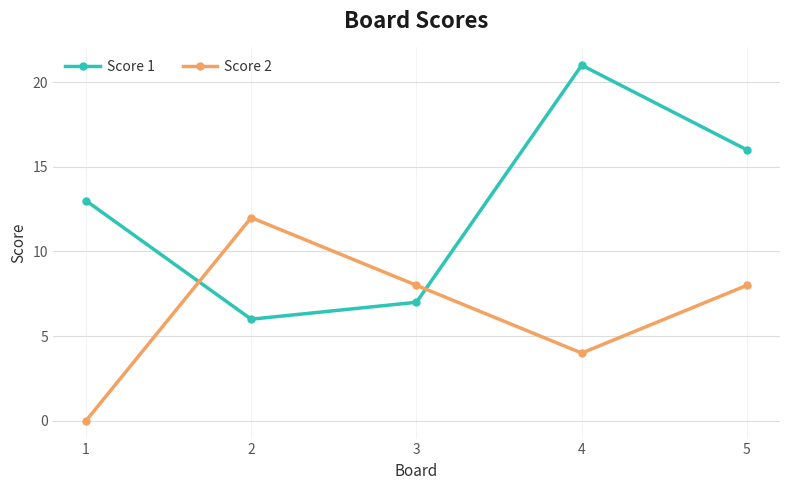

Does the chart display data point markers on the line(s)?

Yes